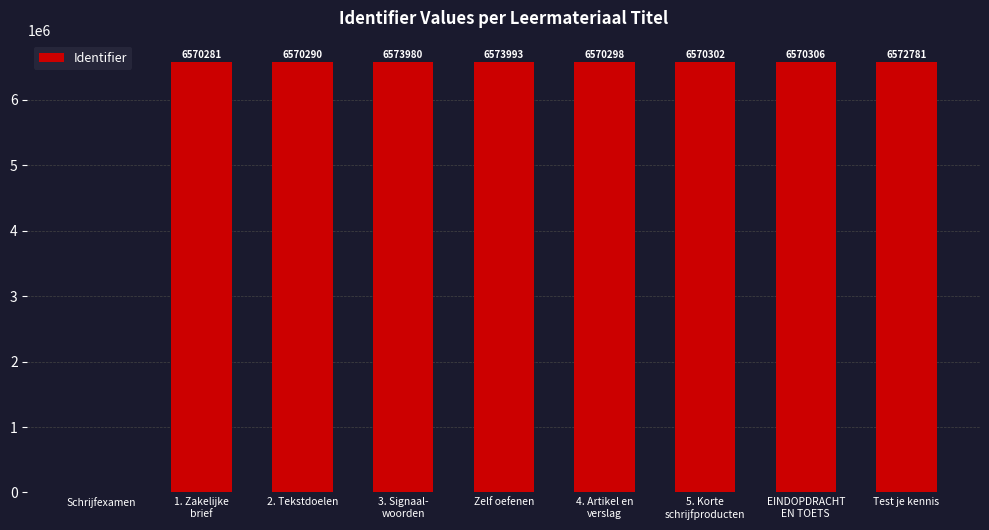

How many data points does each series have?

9